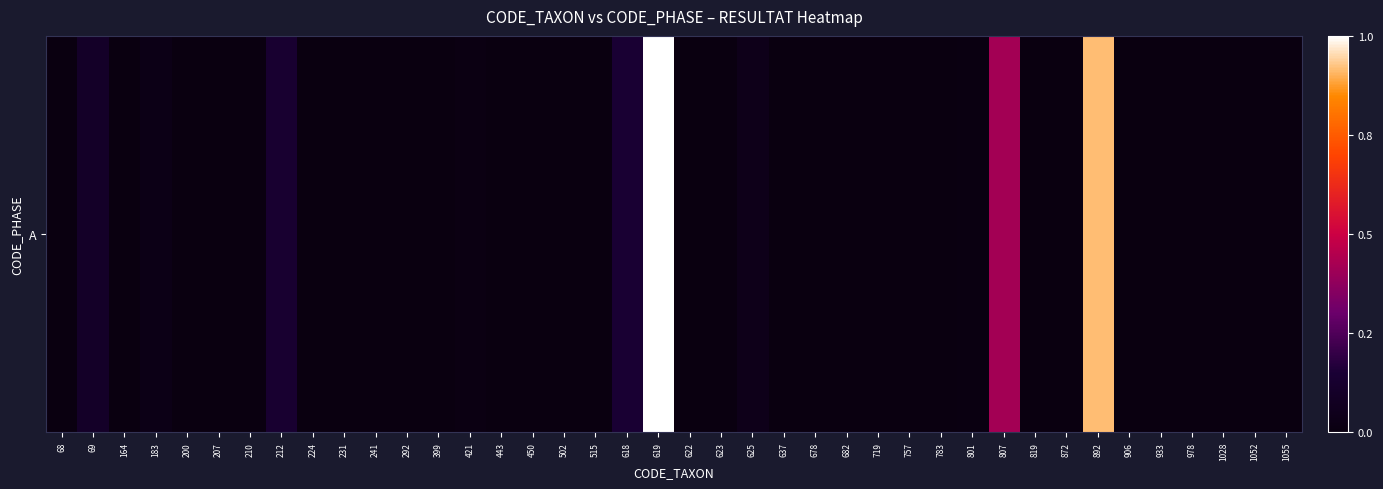

What is the difference between the values at 183 and 892?

681